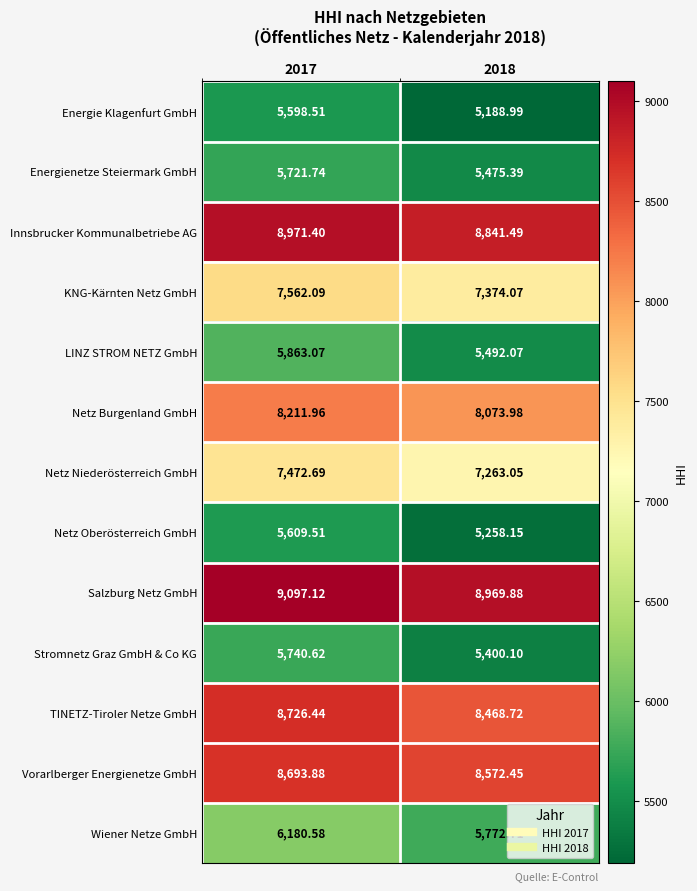

Which series has the largest range (max minus min)?

Energie Klagenfurt GmbH